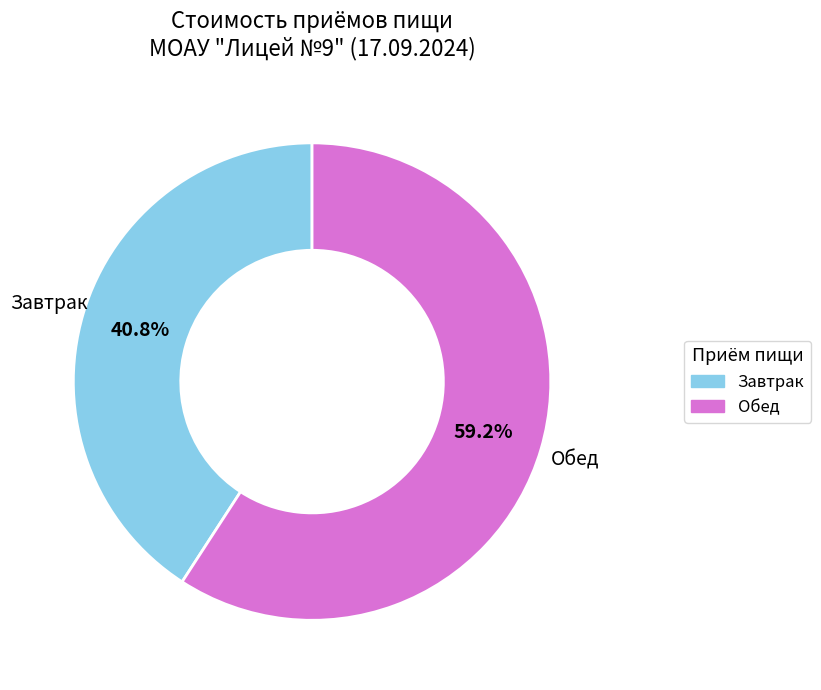

Is there a majority slice in this chart?

Yes